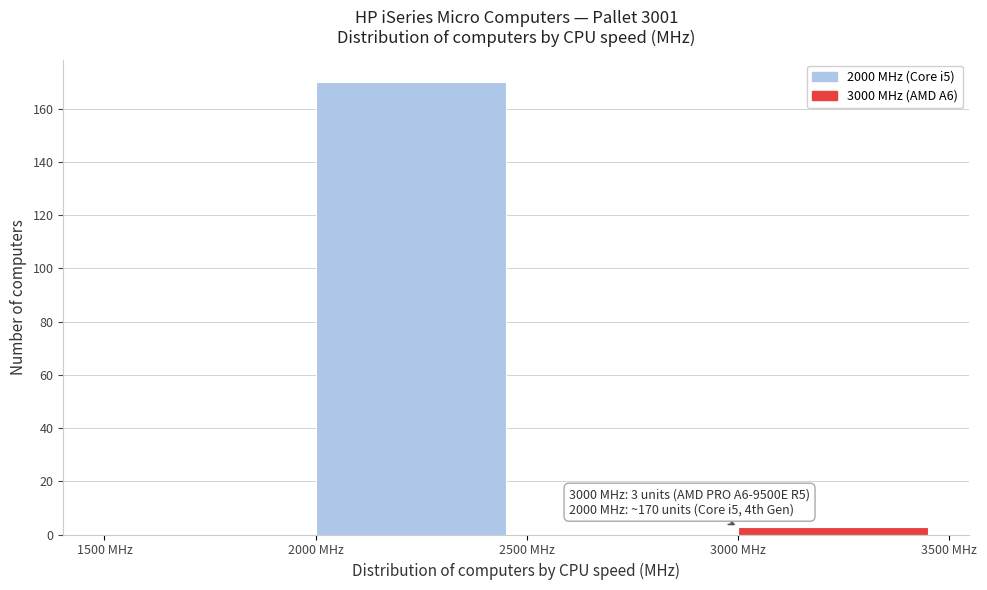

Over which range of the x-axis is the bar tallest?

2000 to 2500